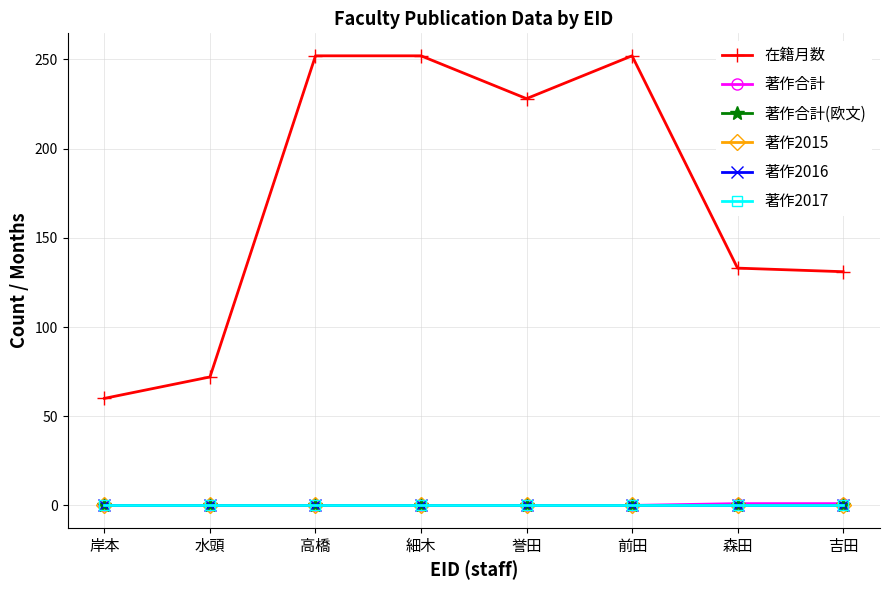

What are all the series names shown in the legend?

在籍月数, 著作合計, 著作合計(欧文), 著作2015, 著作2016, 著作2017